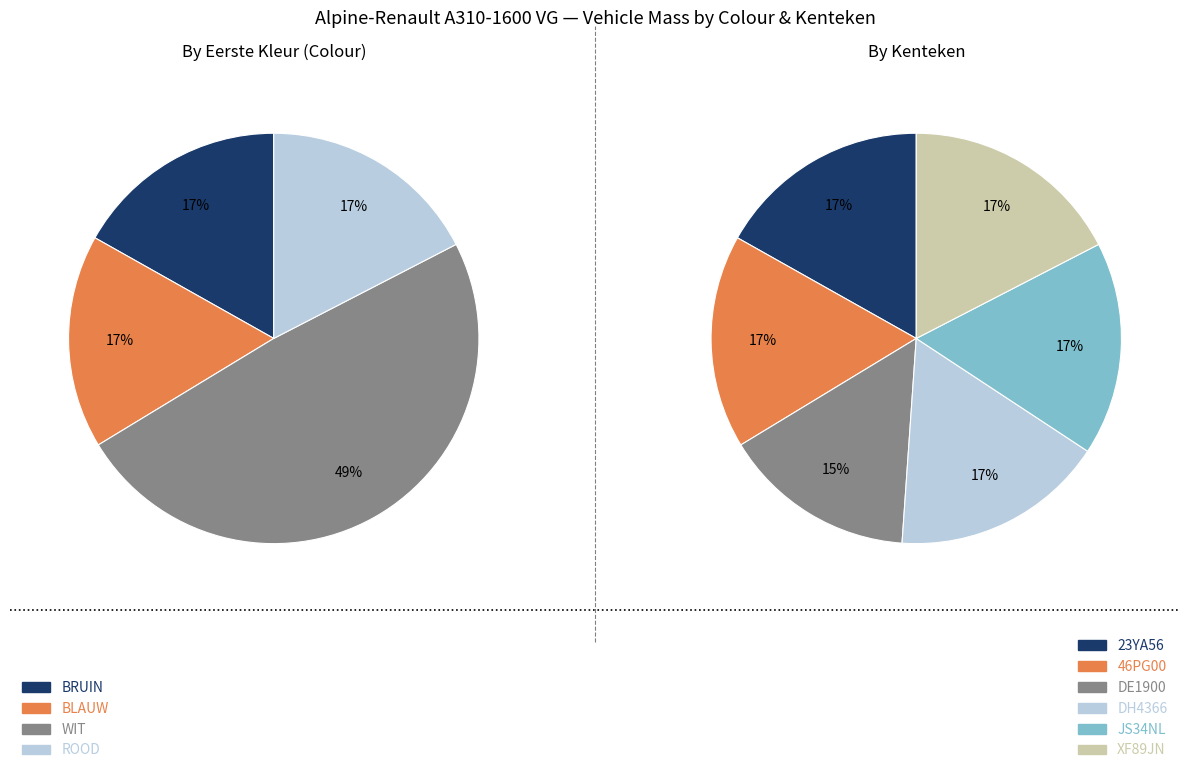

Is there any slice that represents more than half of the pie?

No